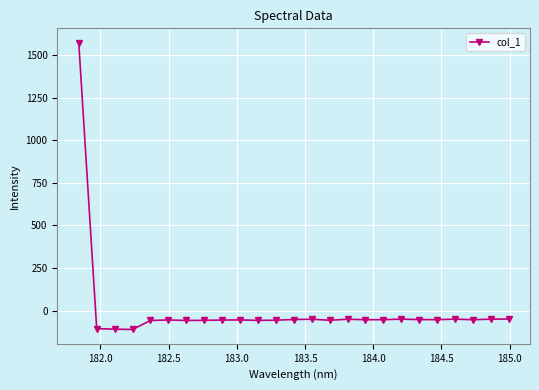

What is the smallest value displayed?

-111.2